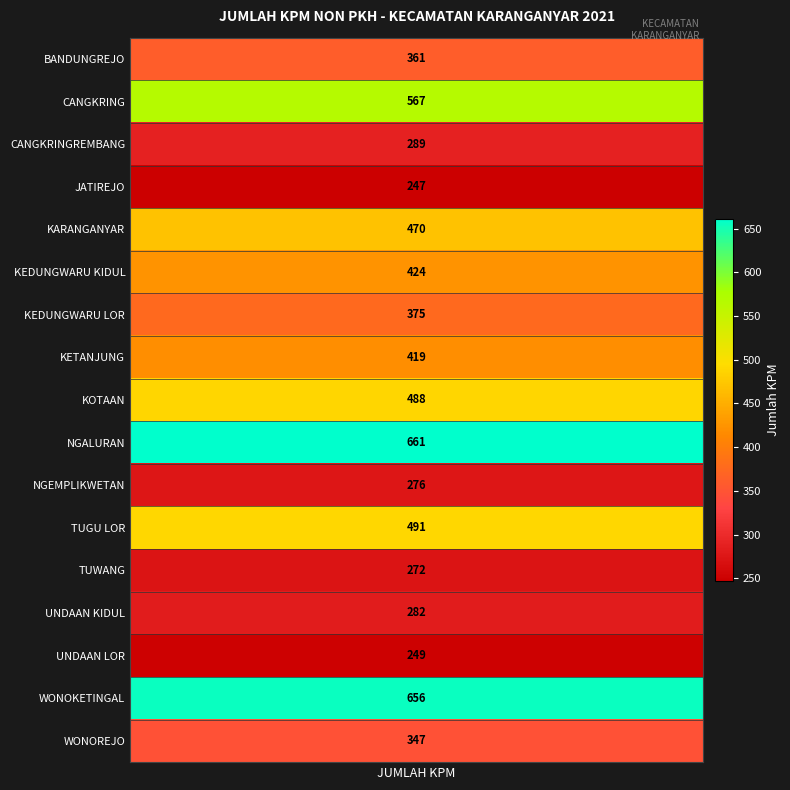

How many values exceed 375?

8